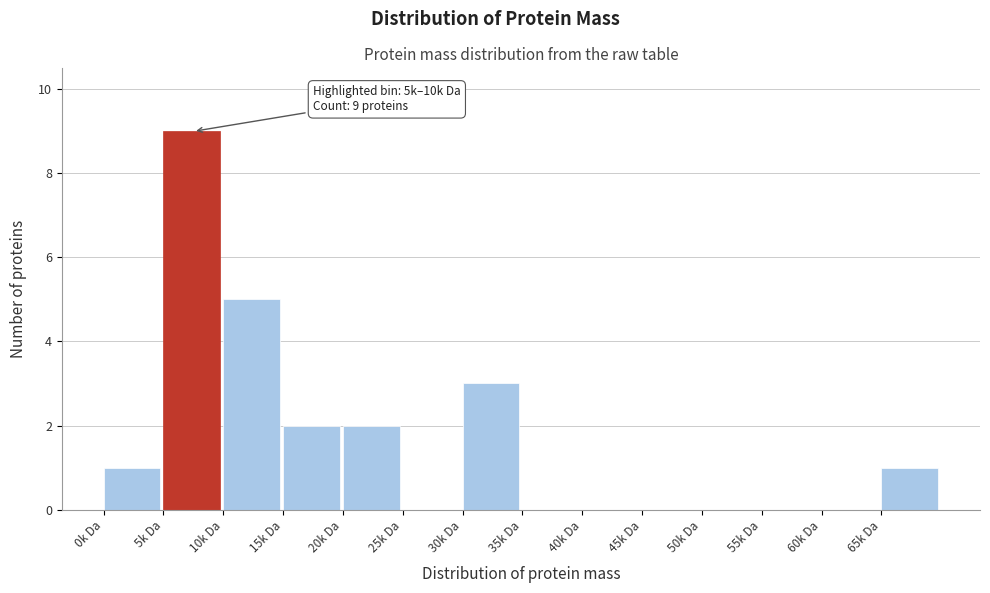

Reading right to left, transcribe all the data shown in this chart.

65k Da=1	60k Da=0	55k Da=0	50k Da=0	45k Da=0	40k Da=0	35k Da=0	30k Da=3	25k Da=0	20k Da=2	15k Da=2	10k Da=5	5k Da=9	0k Da=1